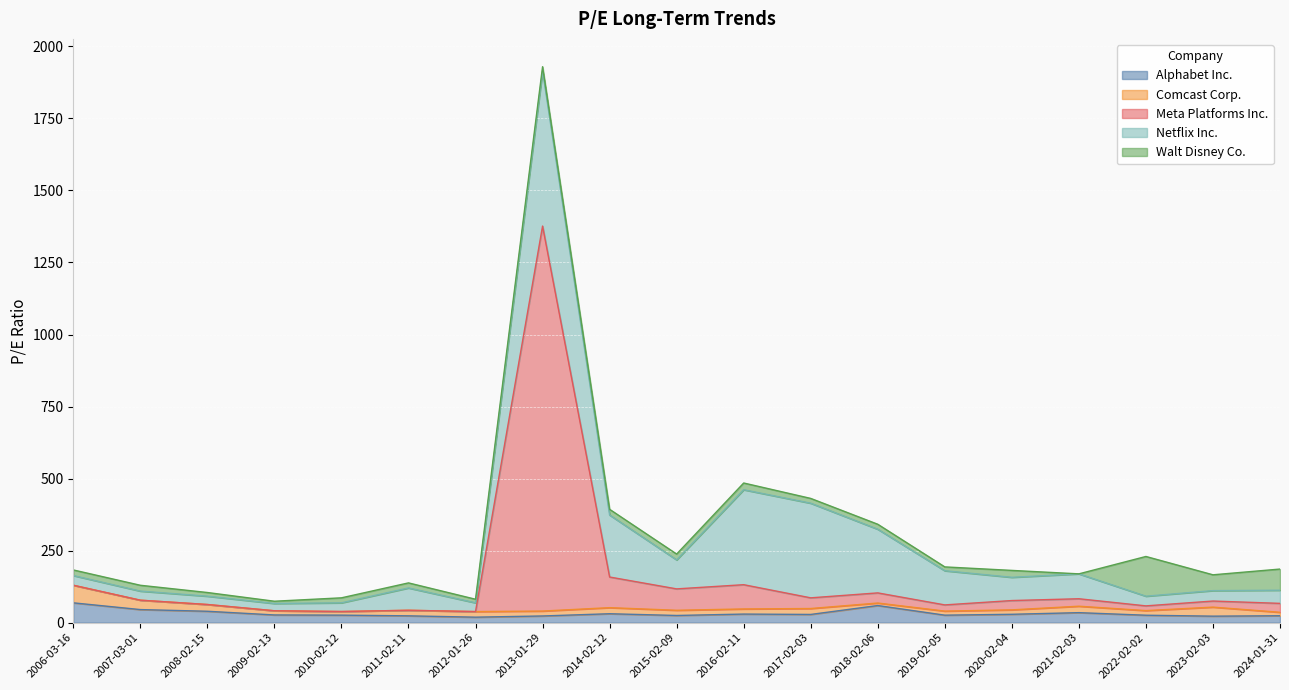

Reading left to right, extract all data points from this chart.

Alphabet Inc.: 2006-03-16=68.7	2007-03-01=45.3	2008-02-15=39.5	2009-02-13=26.7	2010-02-12=26.0	2011-02-11=23.6	2012-01-26=19.0	2013-01-29=23.1	2014-02-12=30.9	2015-02-09=24.9	2016-02-11=29.7	2017-02-03=28.4	2018-02-06=59.3	2019-02-05=25.9	2020-02-04=29.0	2021-02-03=34.6	2022-02-02=25.7	2023-02-03=22.5	2024-01-31=23.9
Comcast Corp.: 2006-03-16=61.1	2007-03-01=32.6	2008-02-15=23.5	2009-02-13=14.5	2010-02-12=12.6	2011-02-11=19.3	2012-01-26=19.4	2013-01-29=17.1	2014-02-12=21.1	2015-02-09=18.0	2016-02-11=17.8	2017-02-03=20.6	2018-02-06=8.7	2019-02-05=14.1	2020-02-04=15.4	2021-02-03=22.4	2022-02-02=16.0	2023-02-03=31.4	2024-01-31=12.0
Meta Platforms Inc.: 2006-03-16=0.0	2007-03-01=0.0	2008-02-15=0.0	2009-02-13=0.0	2010-02-12=0.0	2011-02-11=0.0	2012-01-26=0.0	2013-01-29=1336.2	2014-02-12=106.4	2015-02-09=74.3	2016-02-11=84.2	2017-02-03=37.0	2018-02-06=35.2	2019-02-05=21.5	2020-02-04=32.3	2021-02-03=25.9	2022-02-02=16.4	2023-02-03=21.1	2024-01-31=31.0
Netflix Inc.: 2006-03-16=33.6	2007-03-01=31.6	2008-02-15=28.9	2009-02-13=25.3	2010-02-12=30.1	2011-02-11=77.4	2012-01-26=30.4	2013-01-29=537.9	2014-02-12=215.2	2015-02-09=100.6	2016-02-11=329.5	2017-02-03=328.4	2018-02-06=220.9	2019-02-05=118.5	2020-02-04=80.7	2021-02-03=86.4	2022-02-02=33.6	2023-02-03=36.2	2024-01-31=45.6
Walt Disney Co.: 2006-03-16=19.5	2007-03-01=20.2	2008-02-15=12.8	2009-02-13=7.8	2010-02-12=17.4	2011-02-11=17.6	2012-01-26=12.5	2013-01-29=15.2	2014-02-12=19.8	2015-02-09=20.3	2016-02-11=23.4	2017-02-03=16.6	2018-02-06=17.3	2019-02-05=13.4	2020-02-04=24.0	2021-02-03=0.0	2022-02-02=137.9	2023-02-03=54.9	2024-01-31=73.4